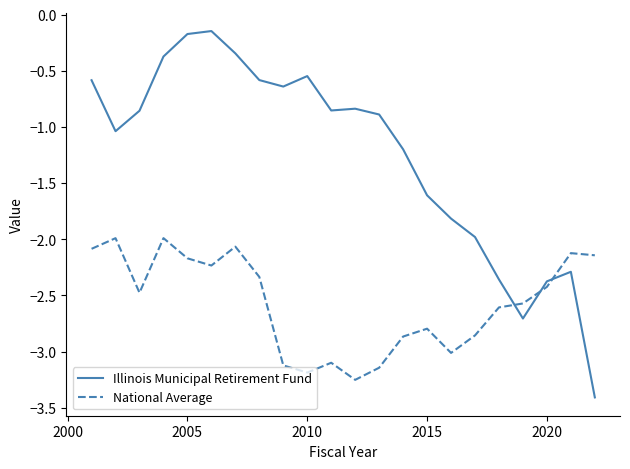

Which series has the largest range (max minus min)?

Illinois Municipal Retirement Fund